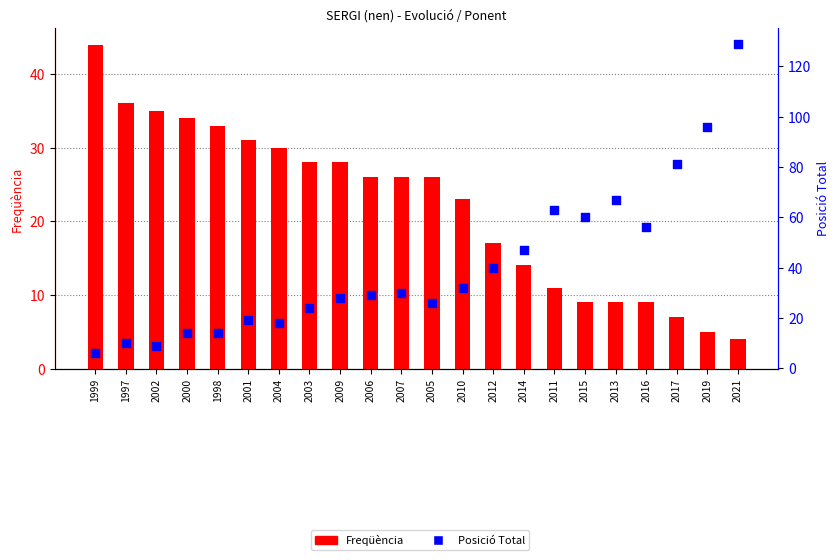

What are all the series names shown in the legend?

Freqüència, Posició Total